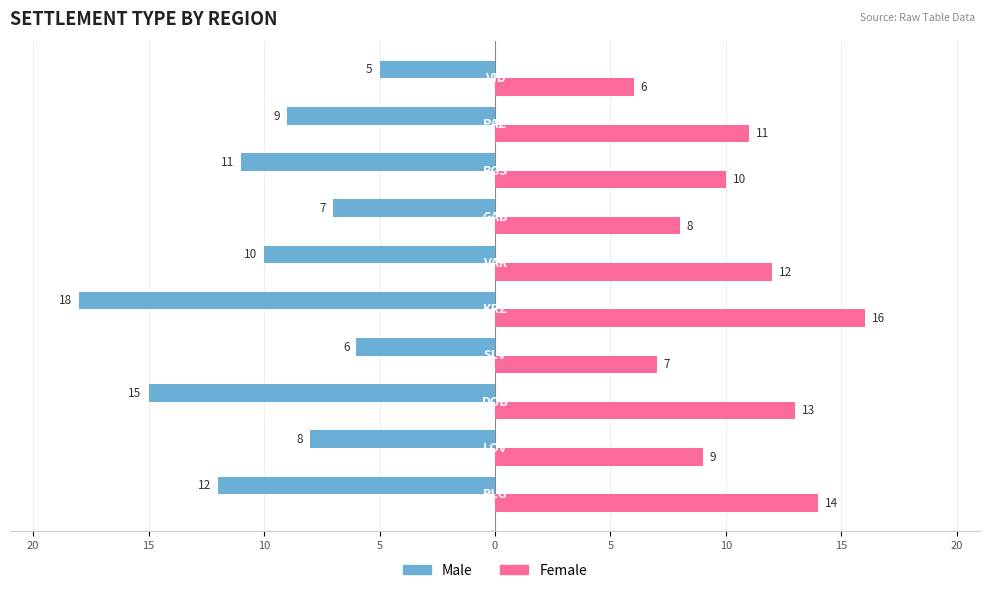

What are all the series names shown in the legend?

Male, Female